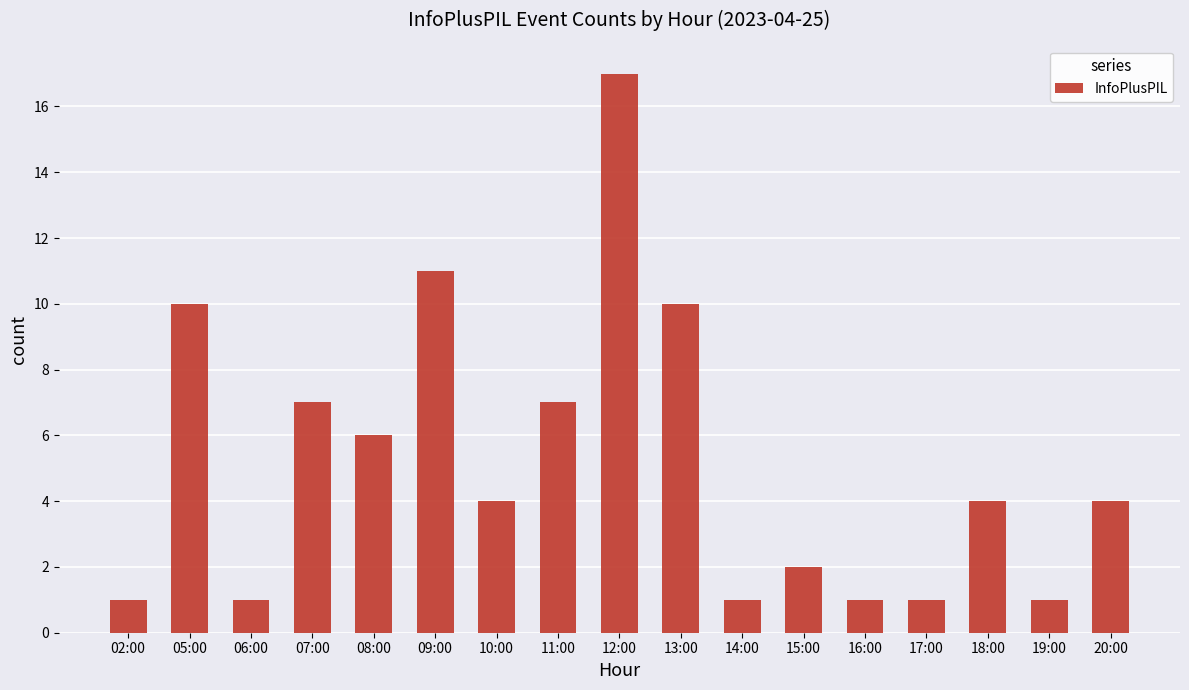

Reading left to right, extract all data points from this chart.

1	10	1	7	6	11	4	7	17	10	1	2	1	1	4	1	4